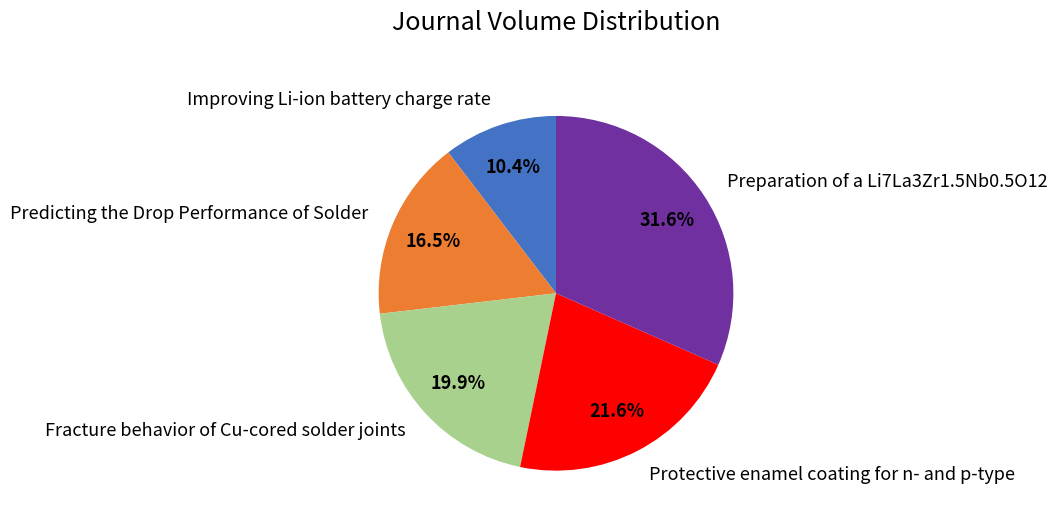

What percentage is the Improving Li-ion battery charge rate slice, to the nearest percent?

10%